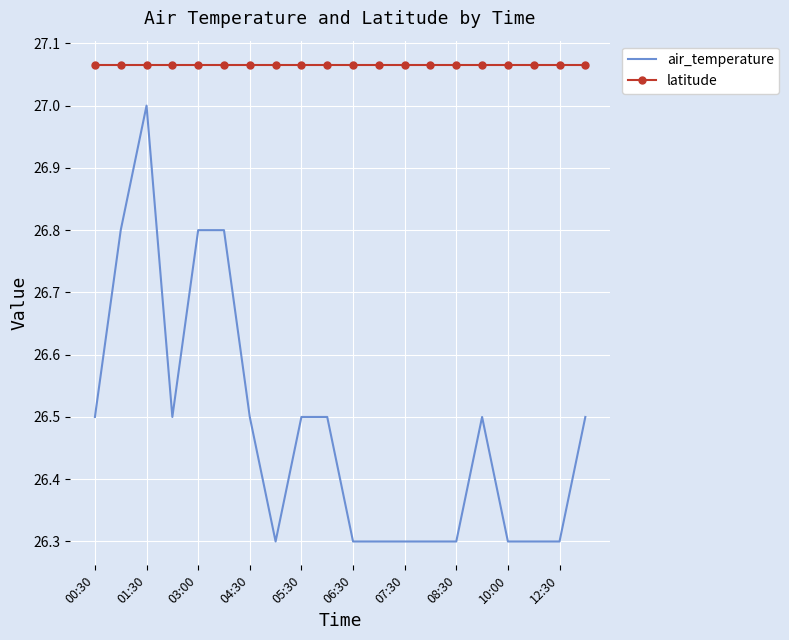

True or false: latitude and air_temperature cross at least once.

False